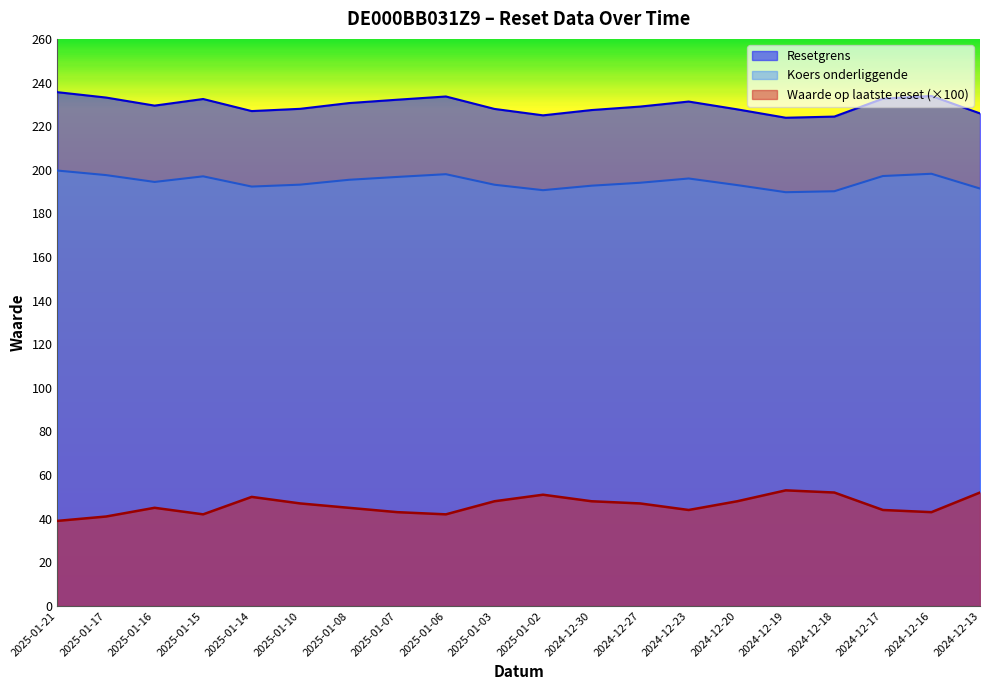

Is it true that Koers onderliggende equals 278.7 at 2025-01-07?

False